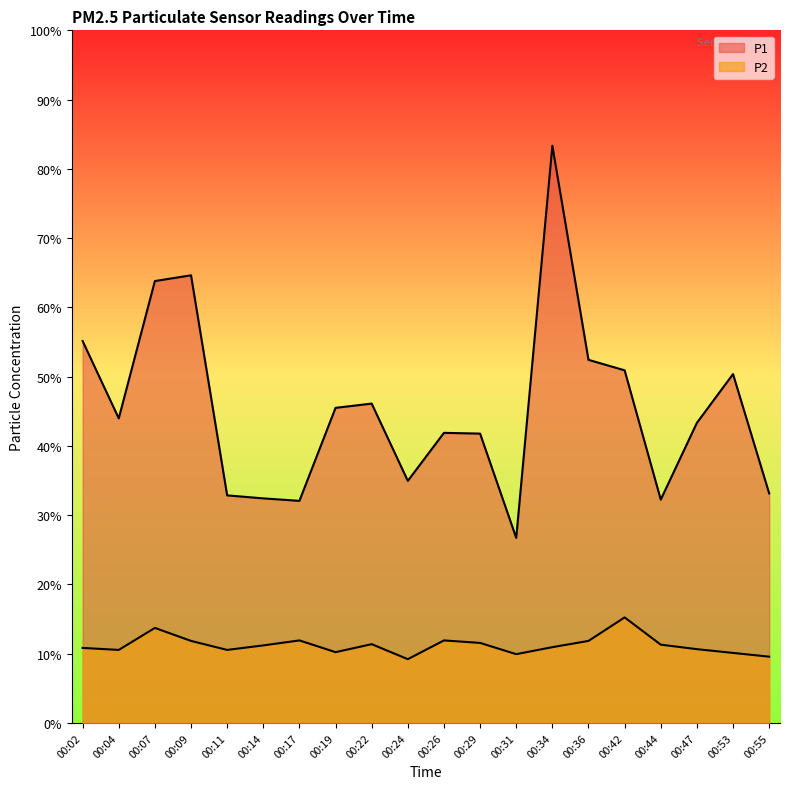

Does the chart display data point markers on the line(s)?

No